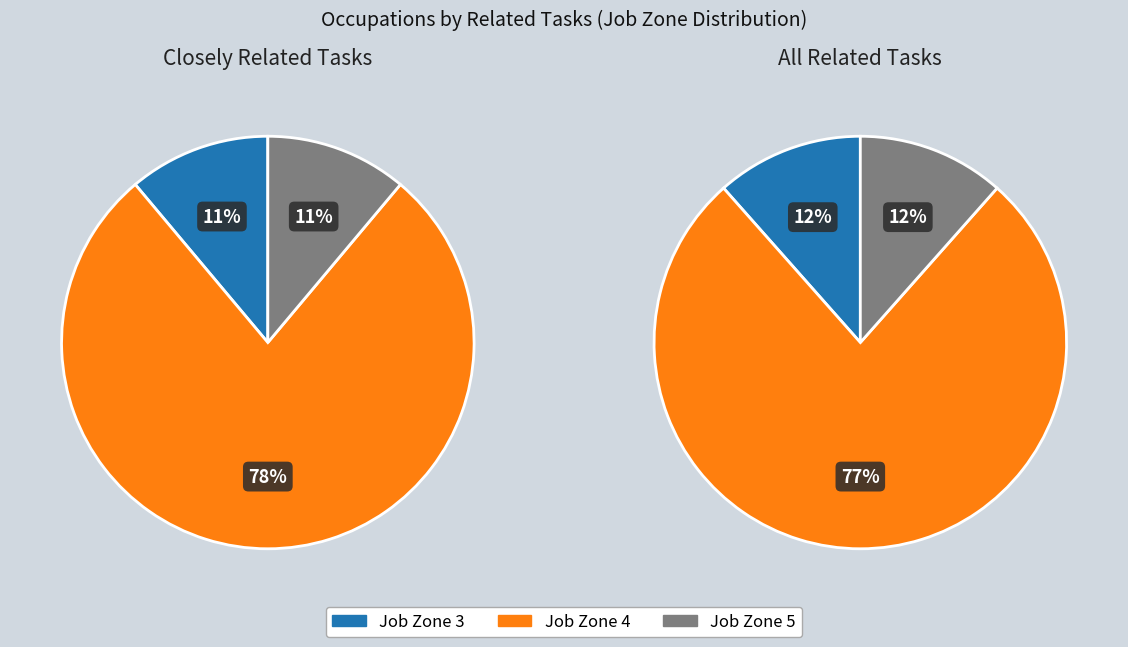

Rank the series by their average value, from lowest to highest.

Closely Related Tasks, All Related Tasks